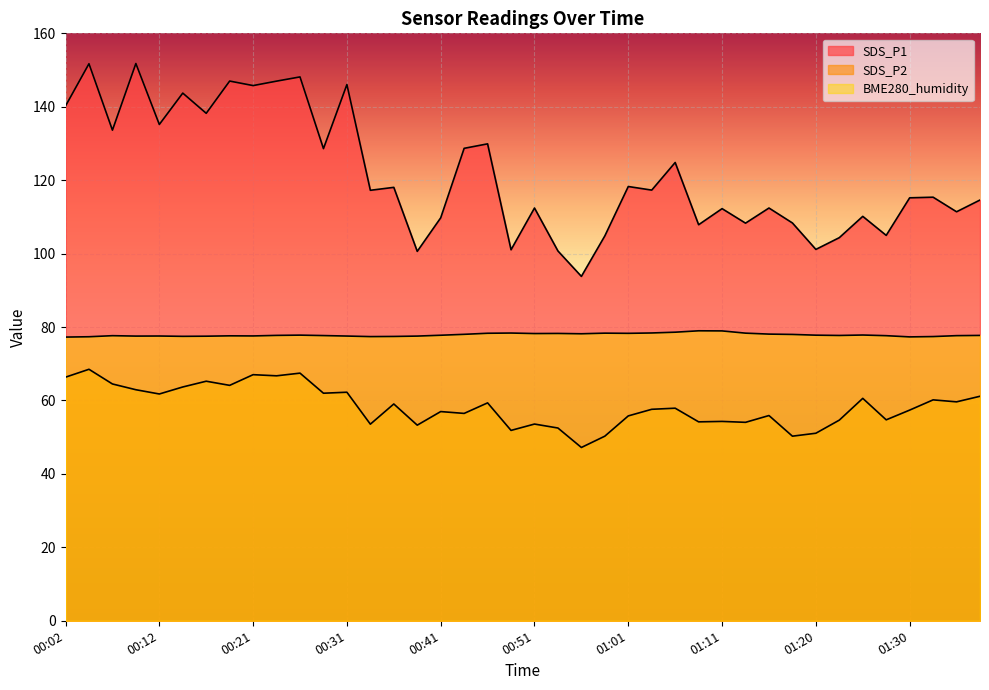

What position from the right is 01:30?

4